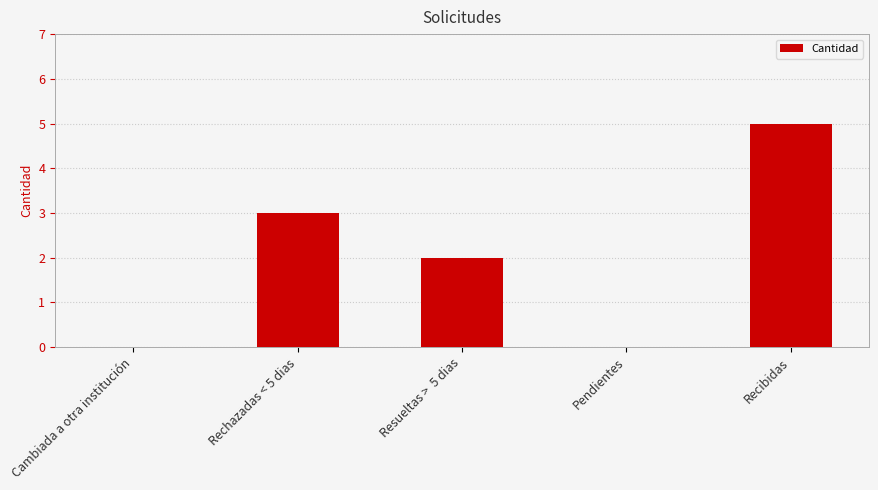

How many distinct data groups are displayed?

1